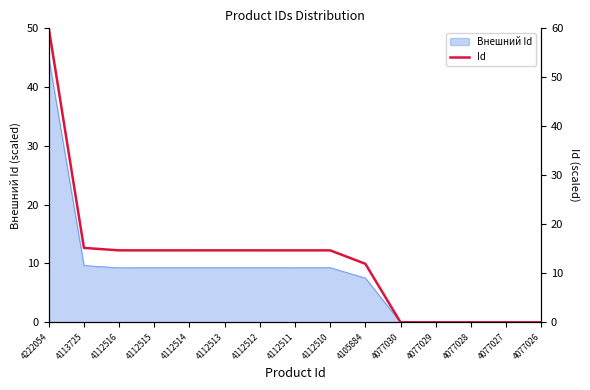

List the labels in order of value, smallest first.

4077026, 4077027, 4077028, 4077029, 4077030, 4105884, 4112510, 4112511, 4112512, 4112513, 4112514, 4112515, 4112516, 4113725, 4222054